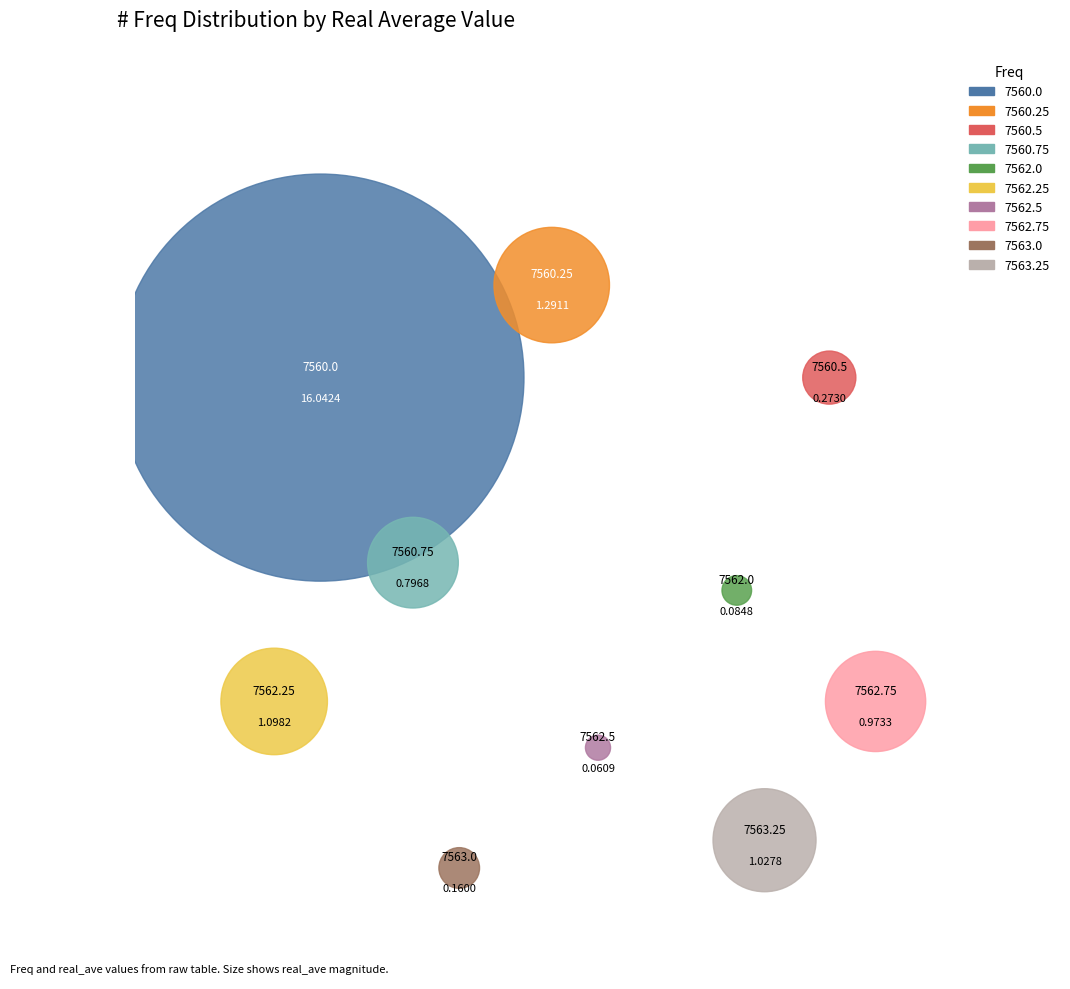

The 7562.75 slice represents 4% of the pie. True or false?

True